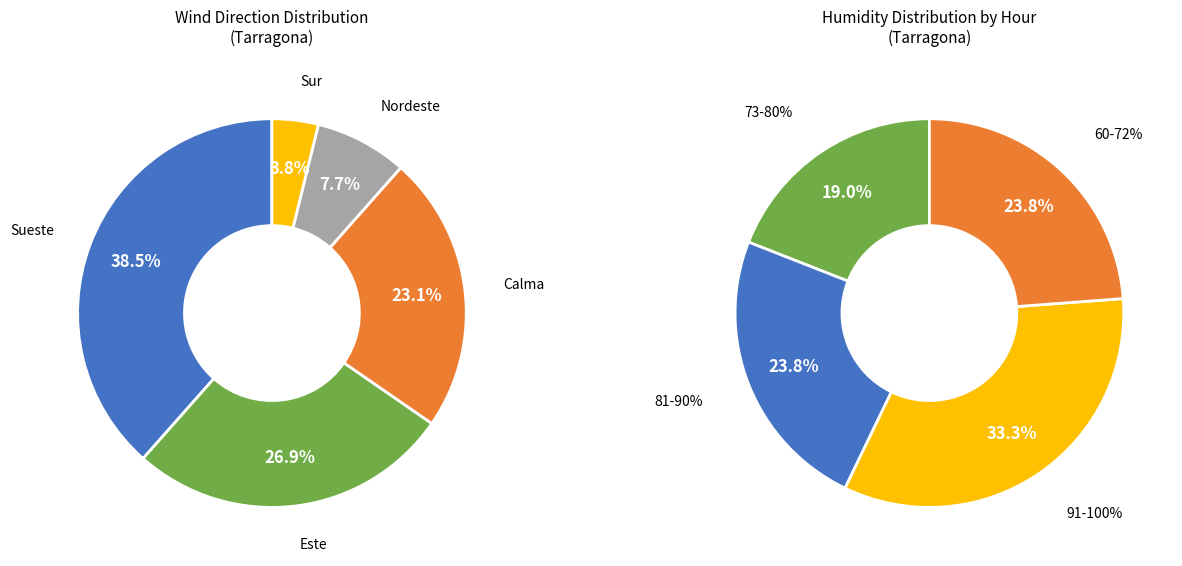

How many slices are in this pie chart?

5